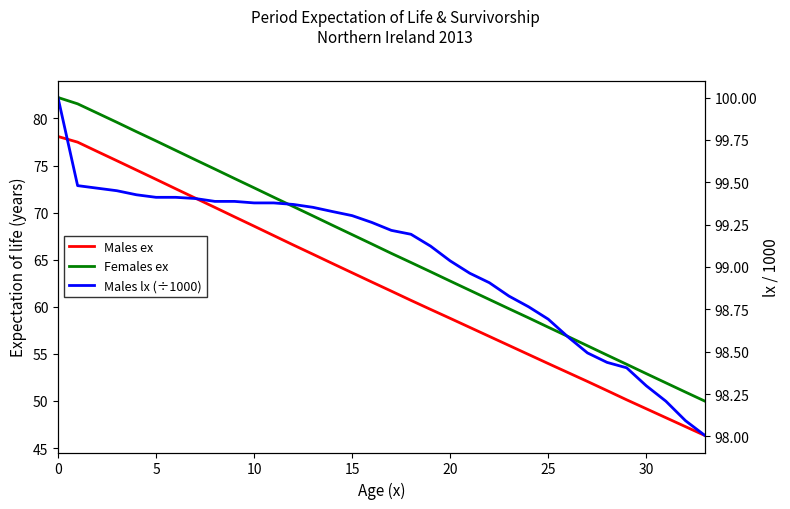

Is this an area chart (filled region under the line)?

No